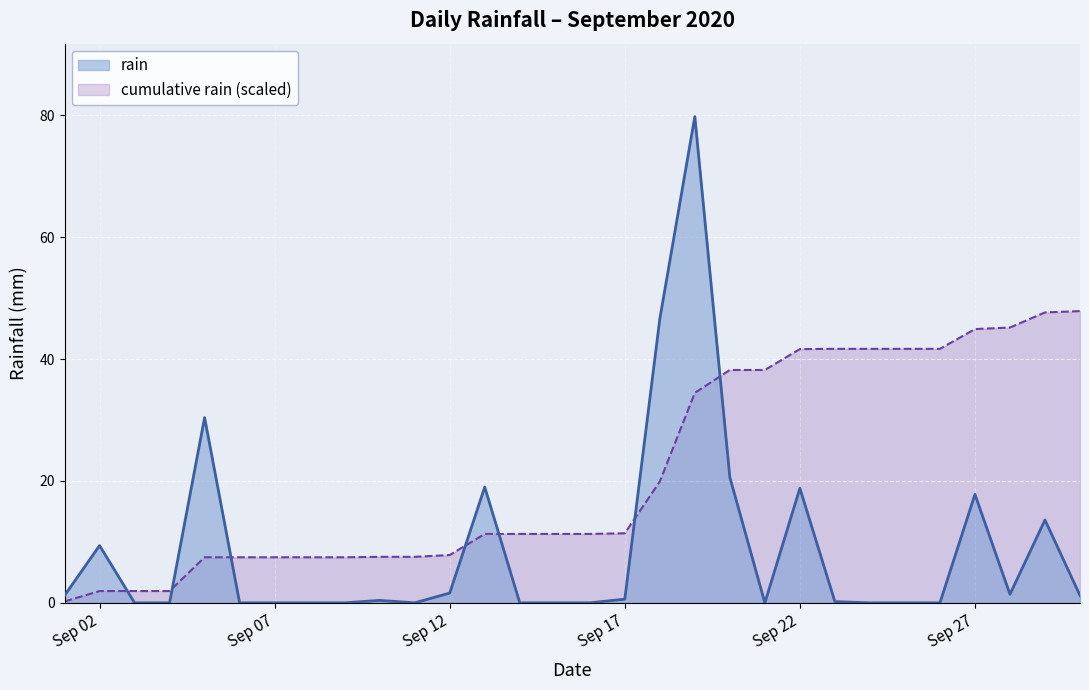

What is the difference between the second highest and minimum values?

46.6